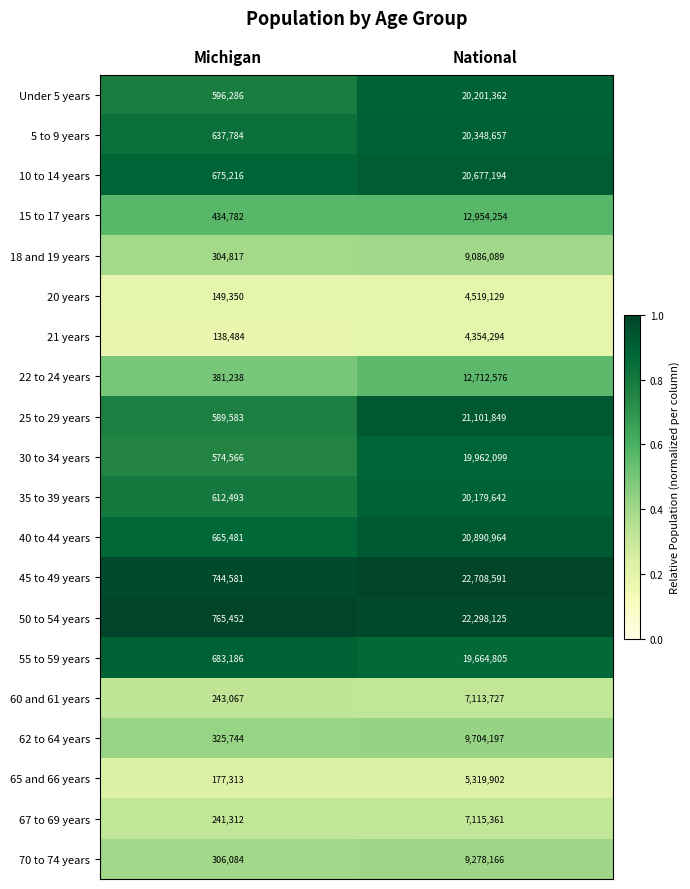

The 70 to 74 years series shows 306084 at Michigan. True or false?

True